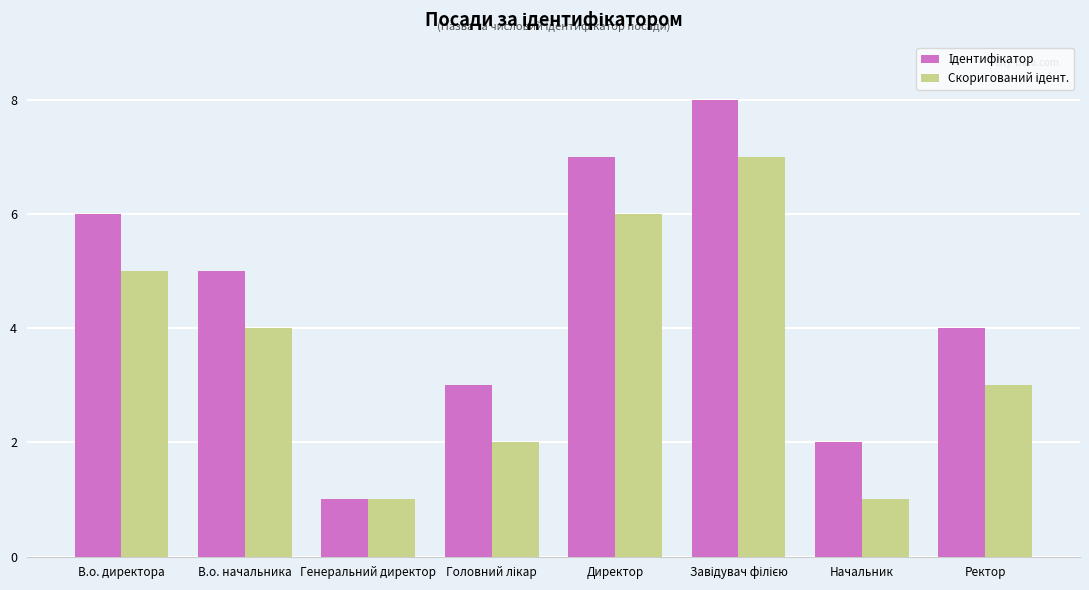

What is the total value across all series at В.о. директора?

11